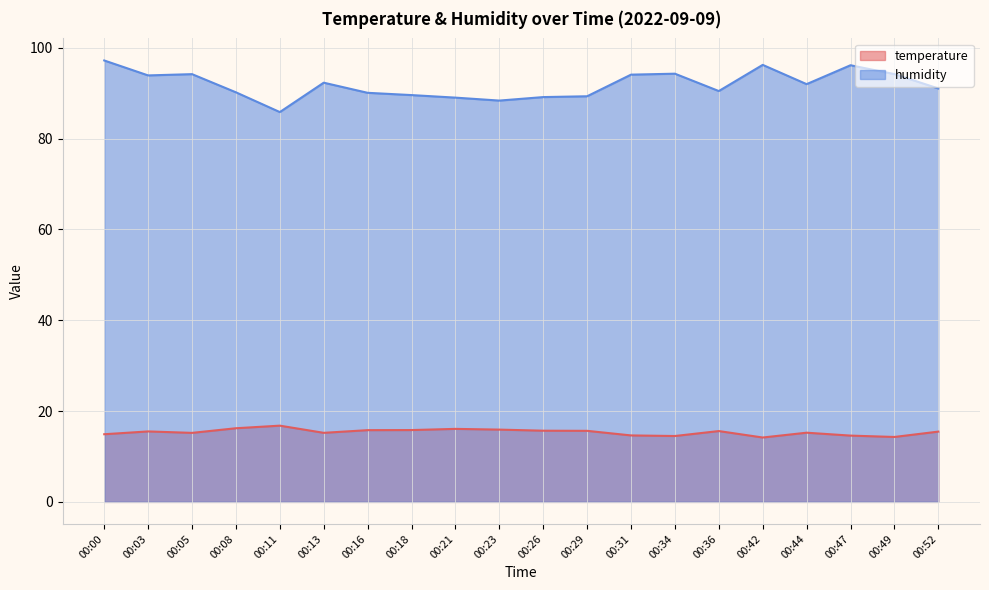

Which series has the largest total across all categories?

humidity